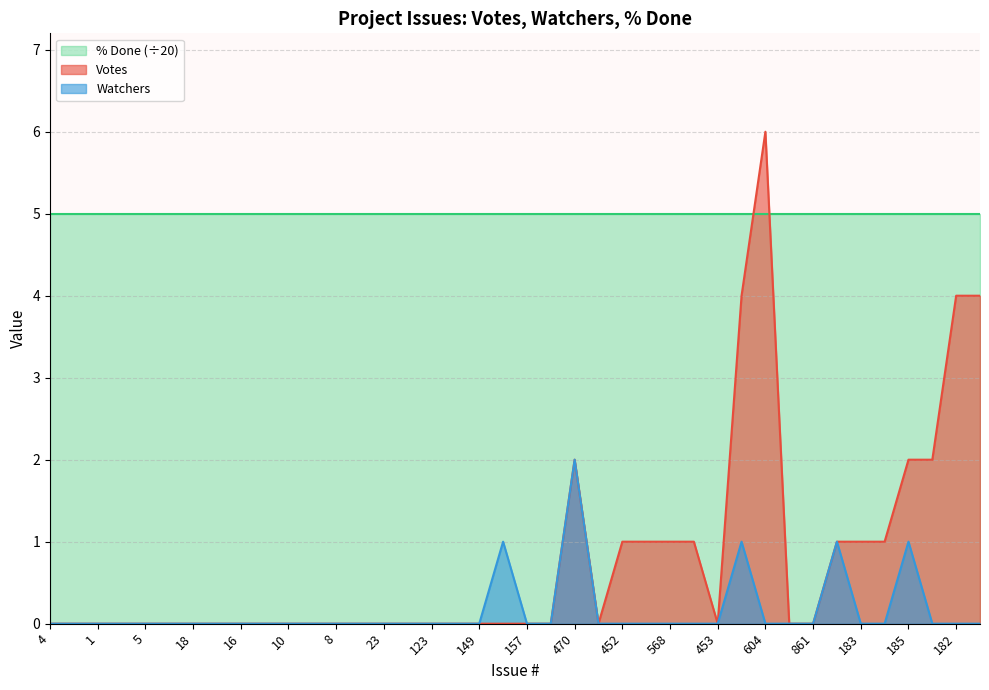

Which label corresponds to the smallest value in the chart?

4